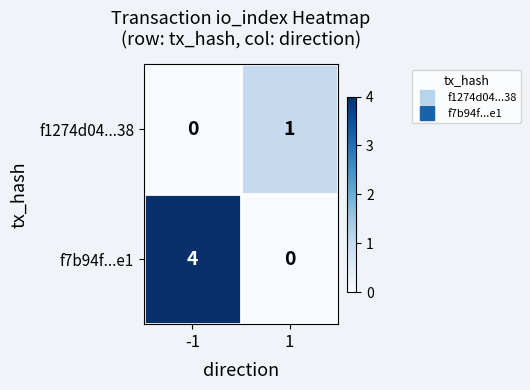

Rank the series by their maximum value, from lowest to highest.

f1274d04...38, f7b94f...e1